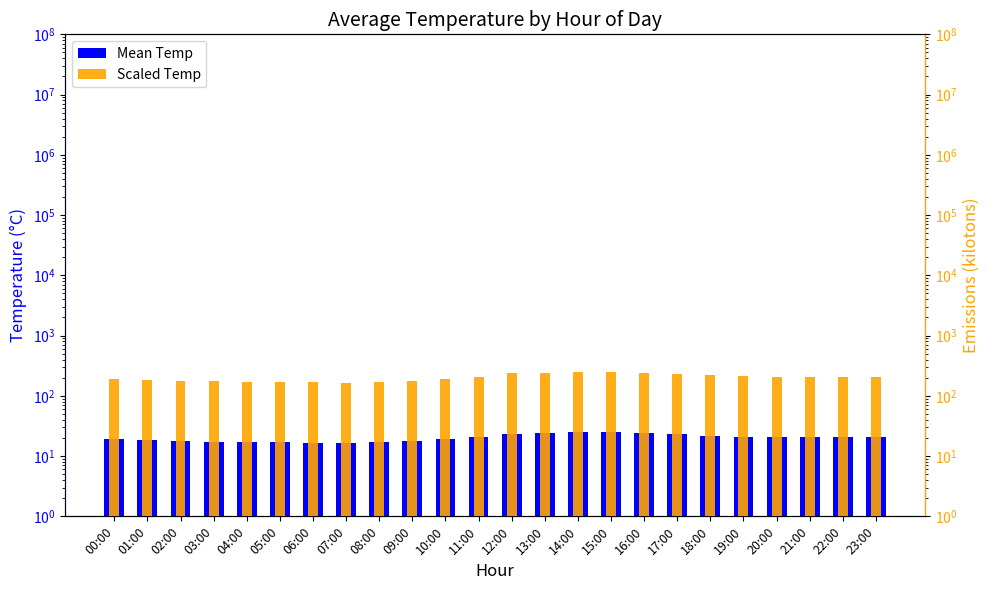

What is the label of the 15th bar from the right?

09:00